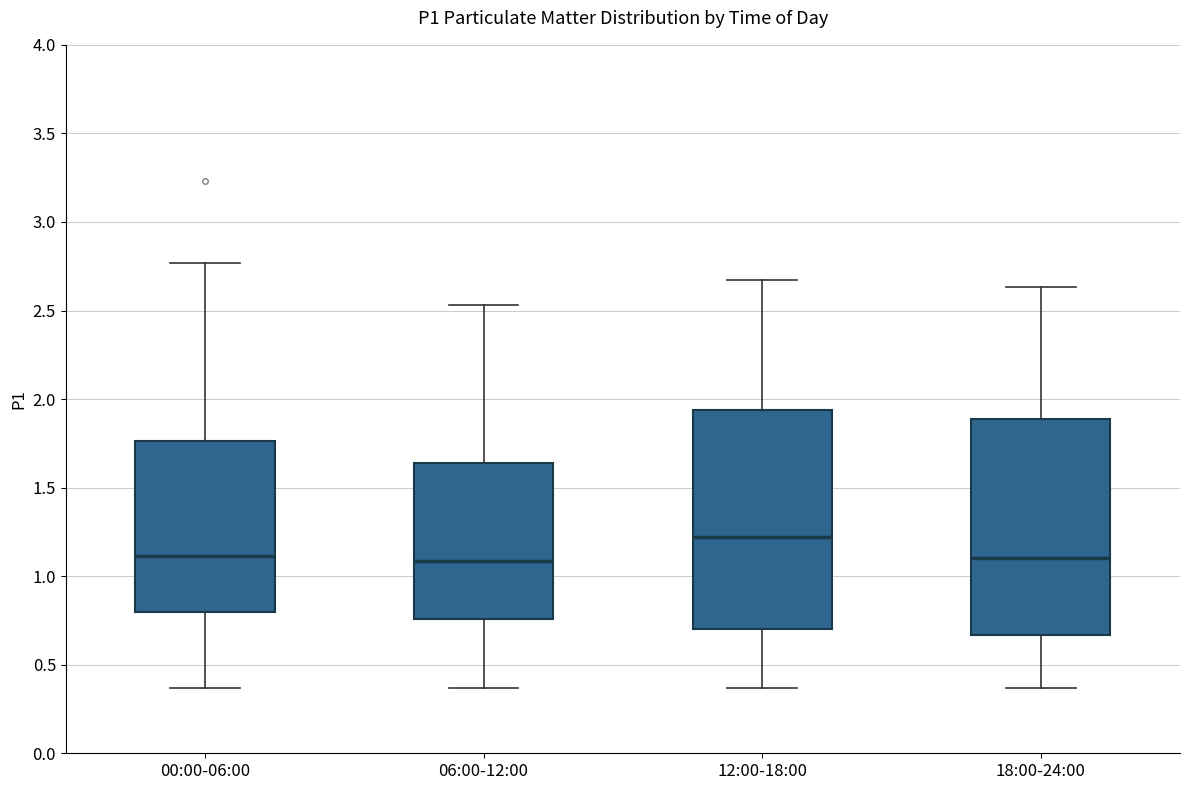

Where does the median line of the box for 18:00-24:00 sit on the y-axis? The values are not printed on the chart, so give them approximately, as read against the axis.

1.10